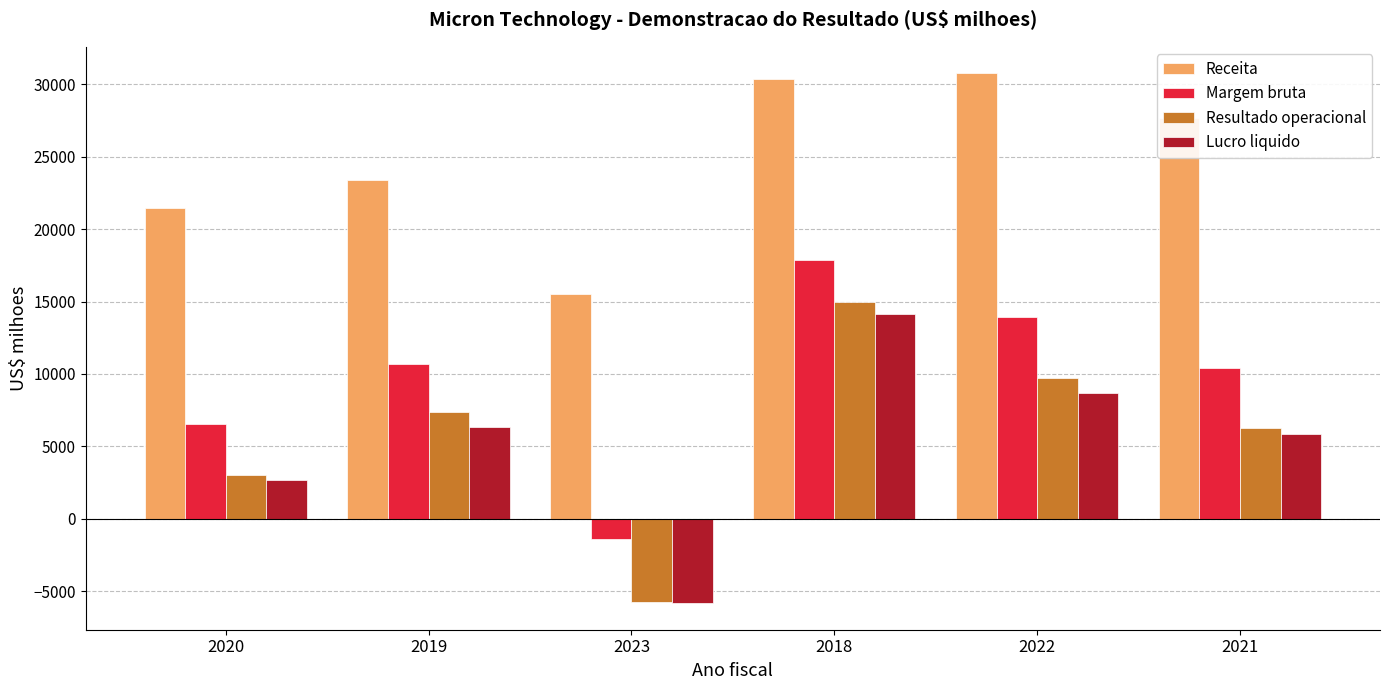

Count the number of categories in the chart.

6